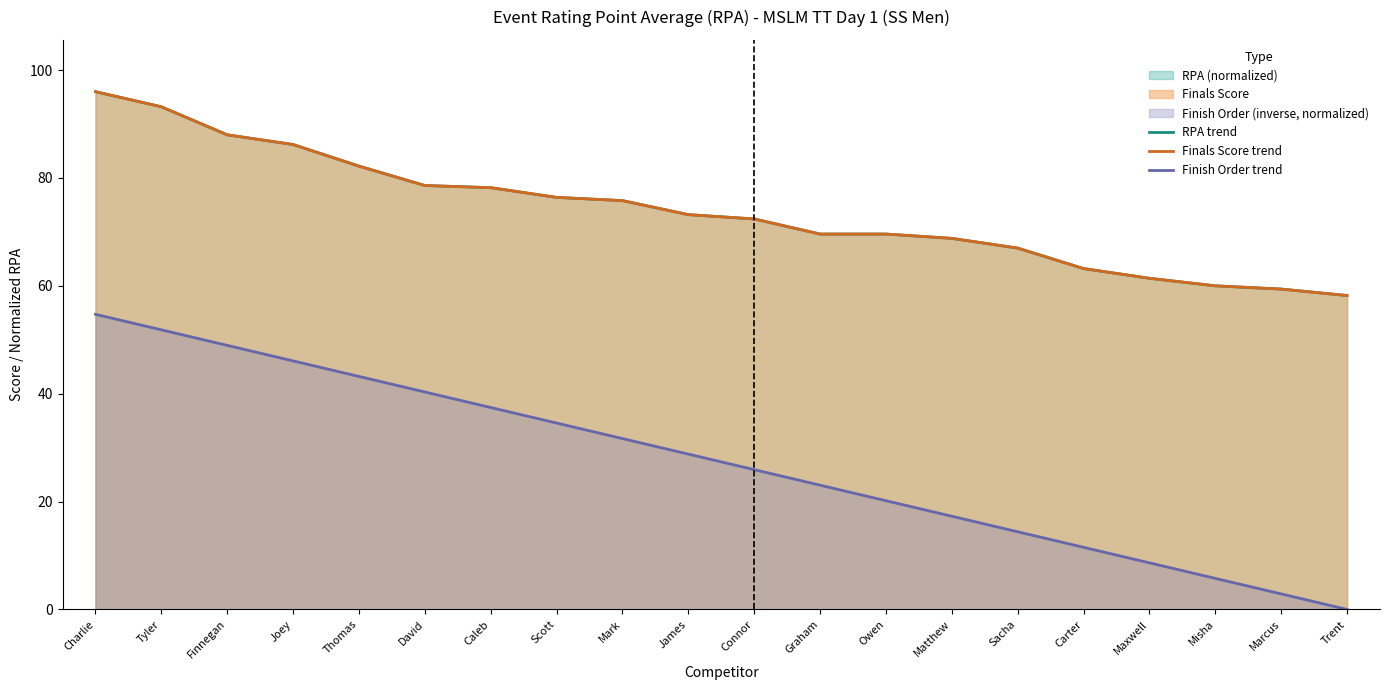

Between Scott and Owen, which series saw the biggest shift?

Finish Order trend